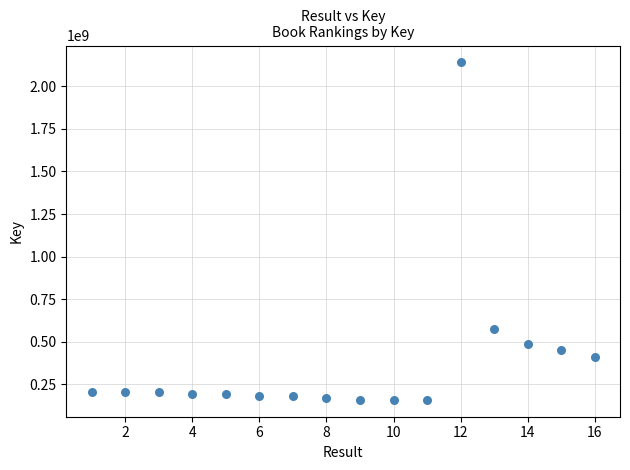

What is the range of Y values (max minus min)?

1980482136